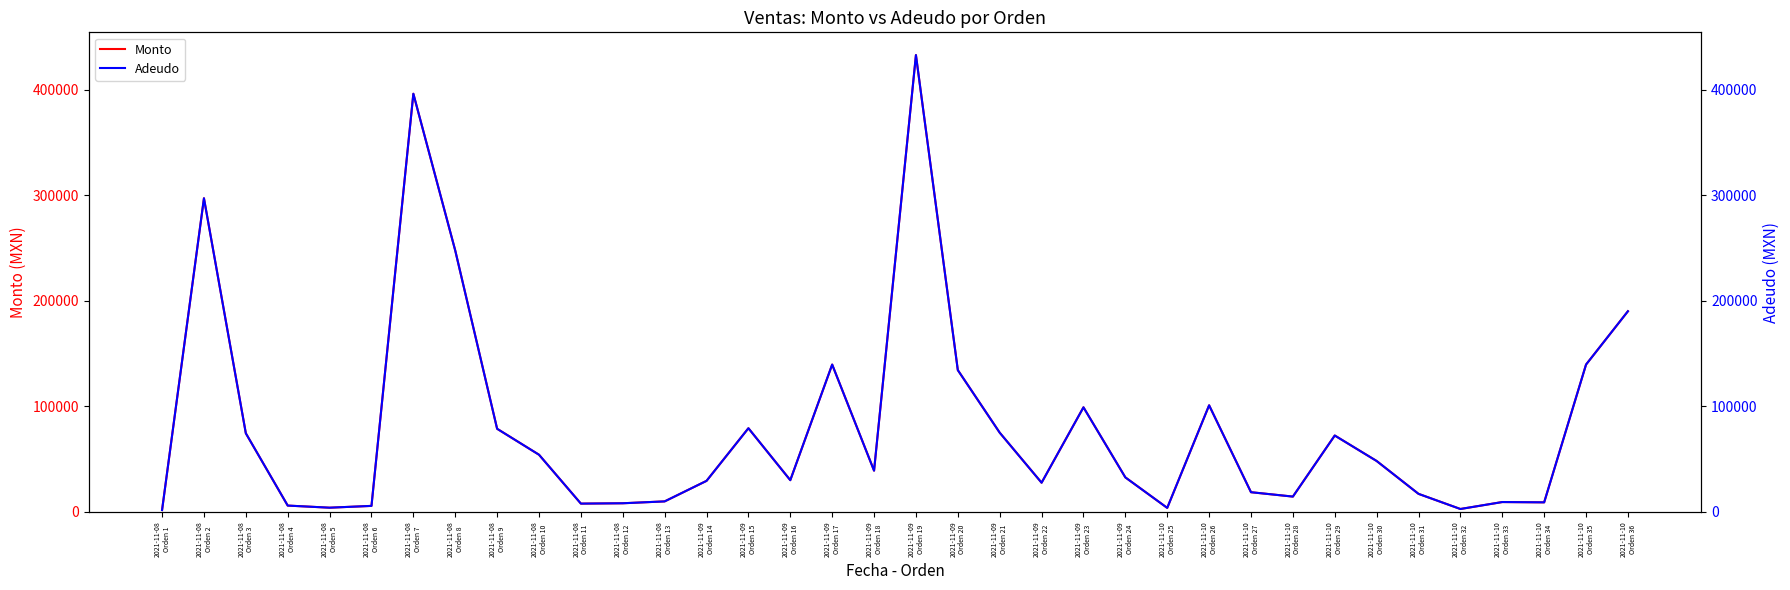

At which category does the chart reach its peak across all series?

2021-11-09
Orden 19